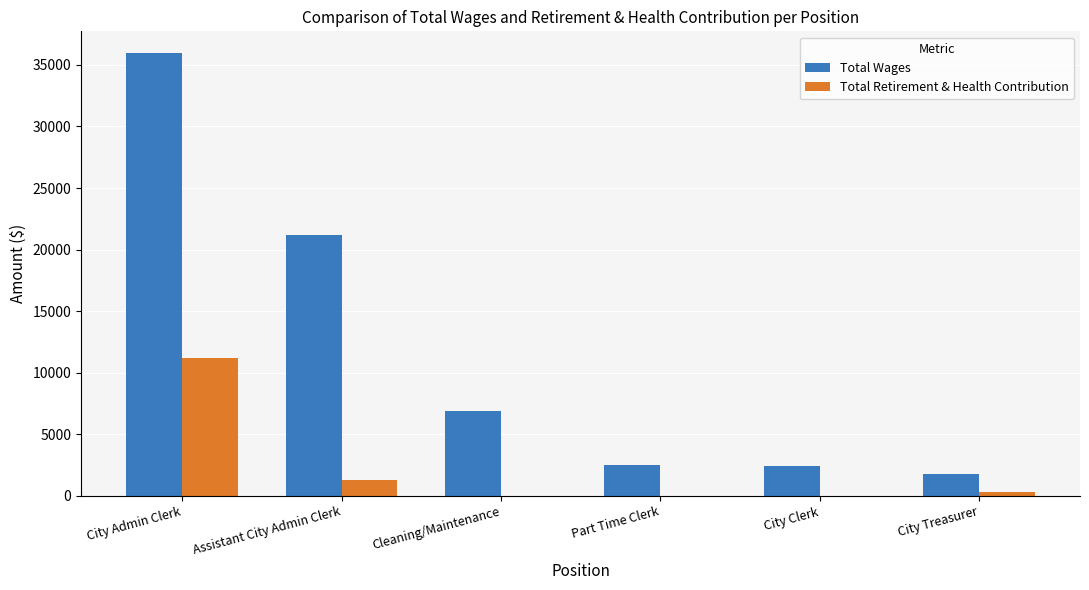

Is the value of Total Wages at Cleaning/Maintenance greater than the value of Total Retirement & Health Contribution at Cleaning/Maintenance?

Yes